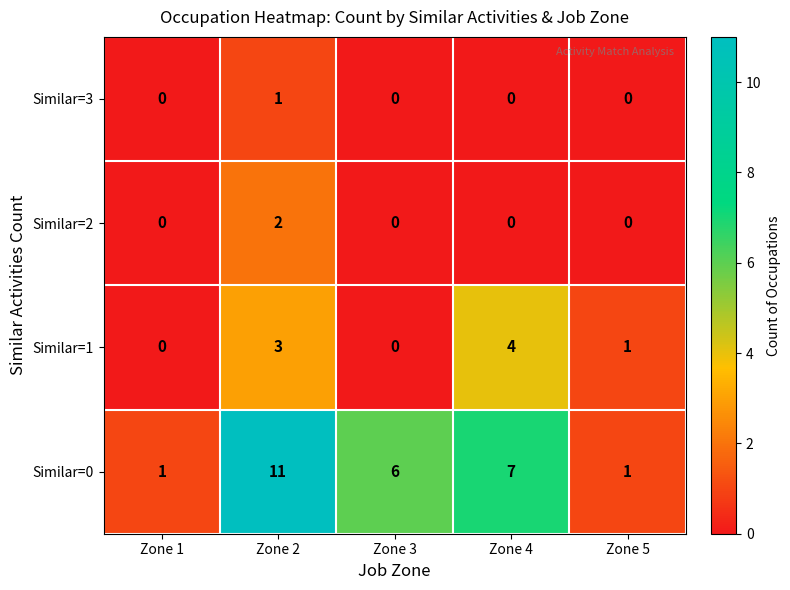

Is it true that Similar=3 equals 0 at Zone 2?

False